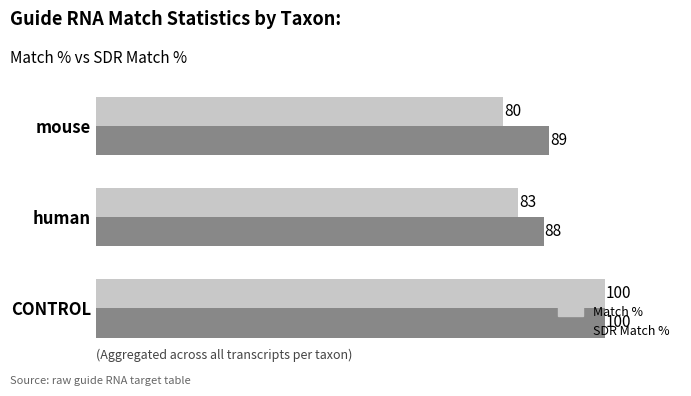

Which category has the lowest value in the SDR Match % series?

human